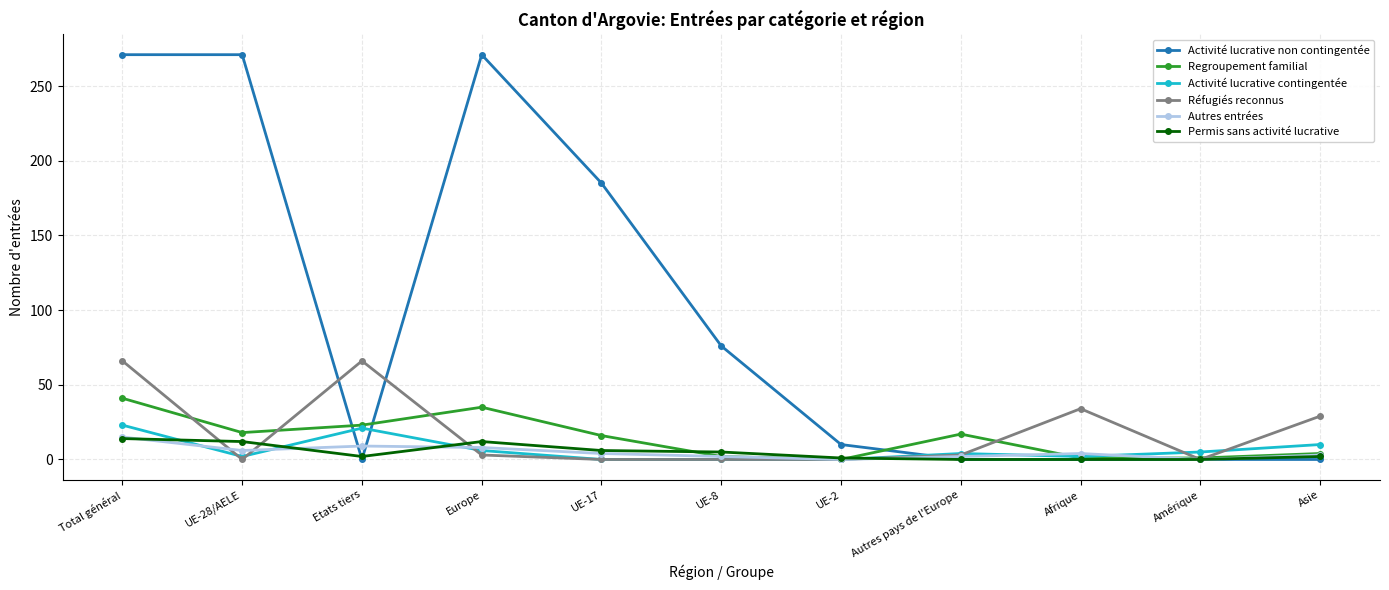

The value of Permis sans activité lucrative at Etats tiers is 2. True or false?

True